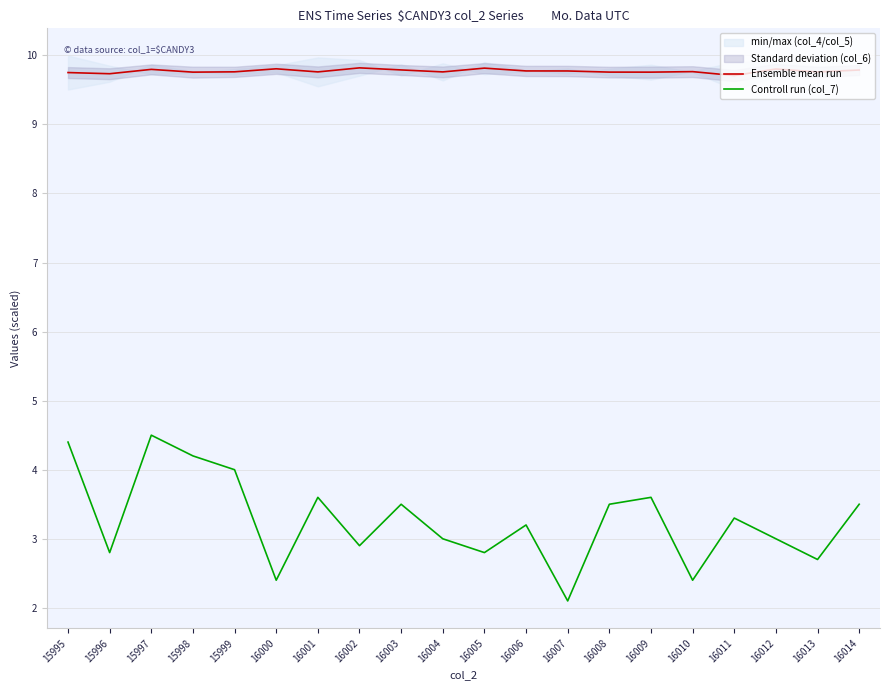

Between 16003 and 16012, which series saw the biggest shift?

Controll run (col_7)